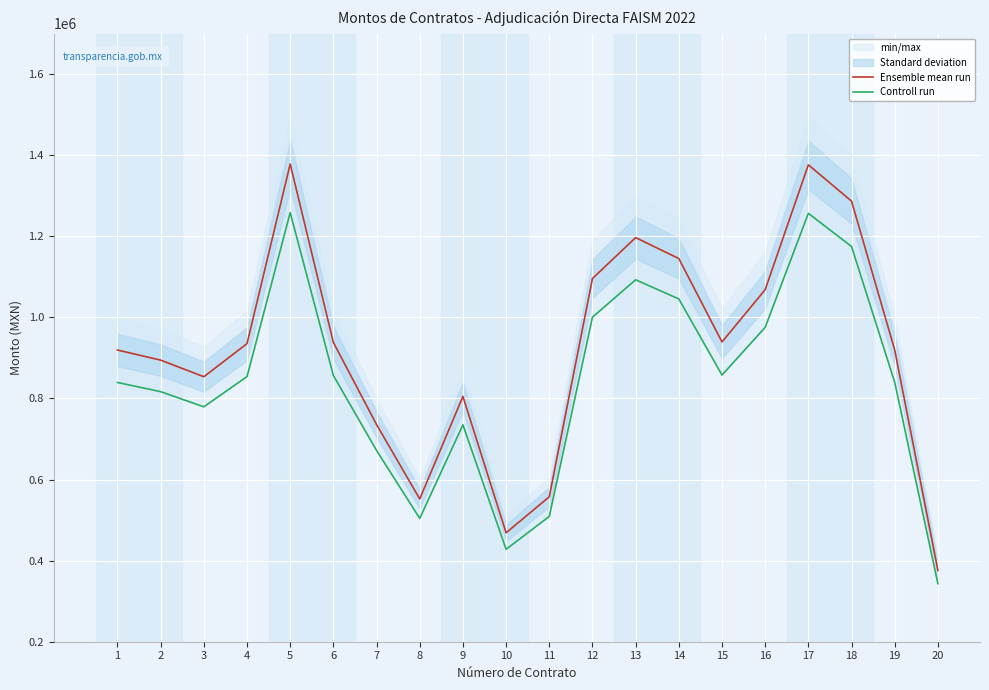

Where does the Ensemble mean run series first go above 935374?

4